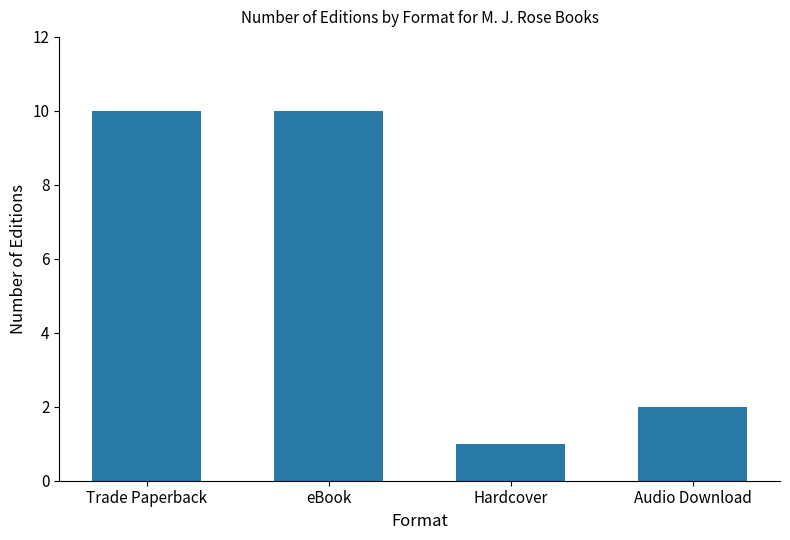

What is the sum of all values?

23